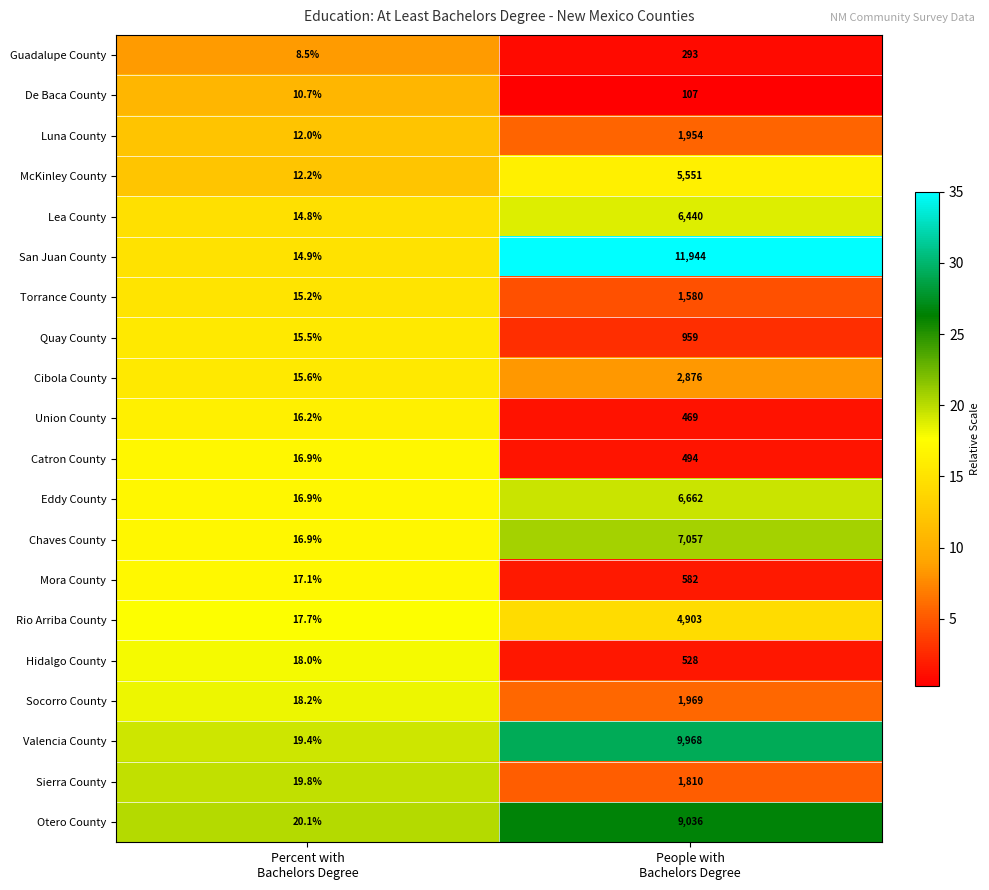

Which series has the largest total across all categories?

San Juan County